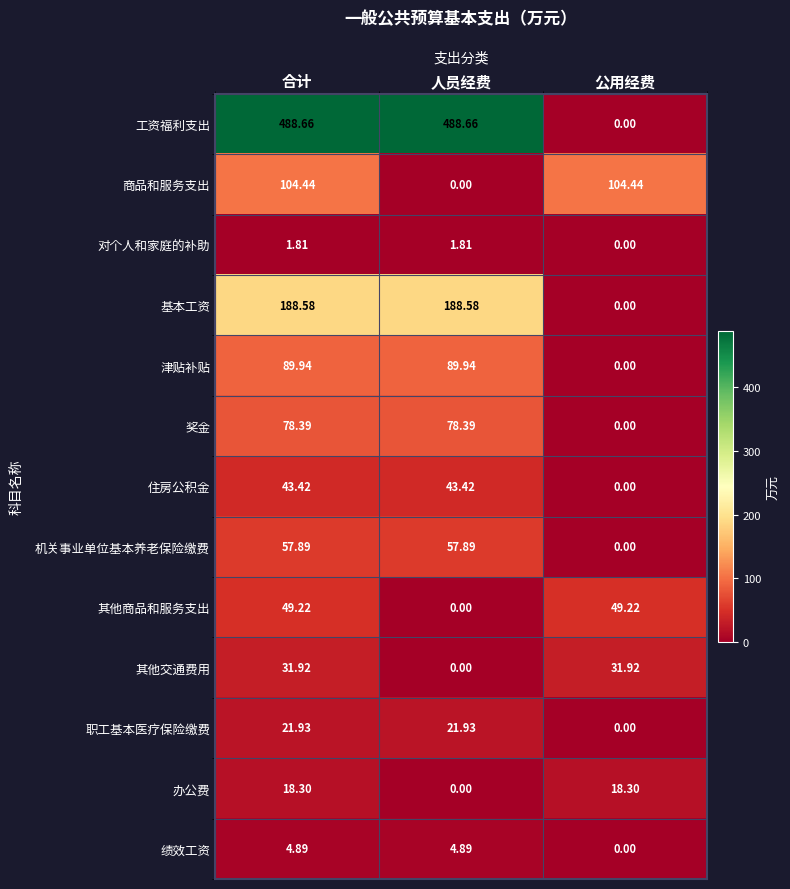

Which series has the widest spread of values?

工资福利支出